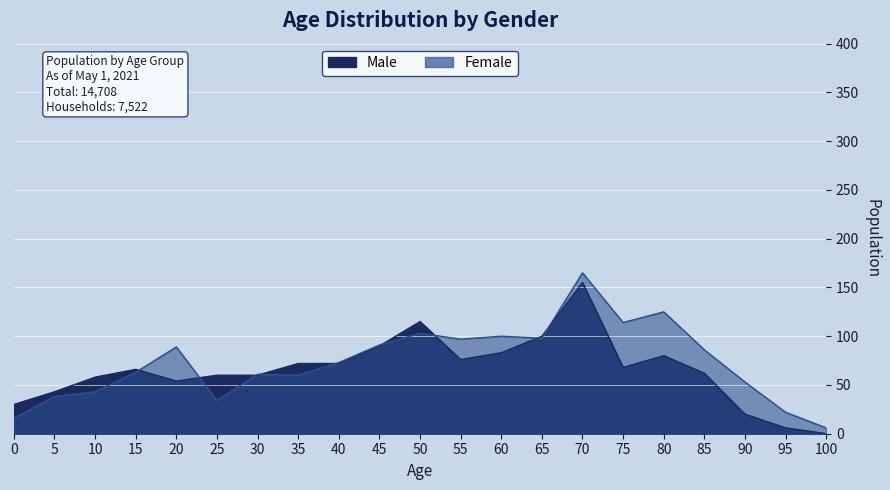

The Male series shows 80 at 80. True or false?

True